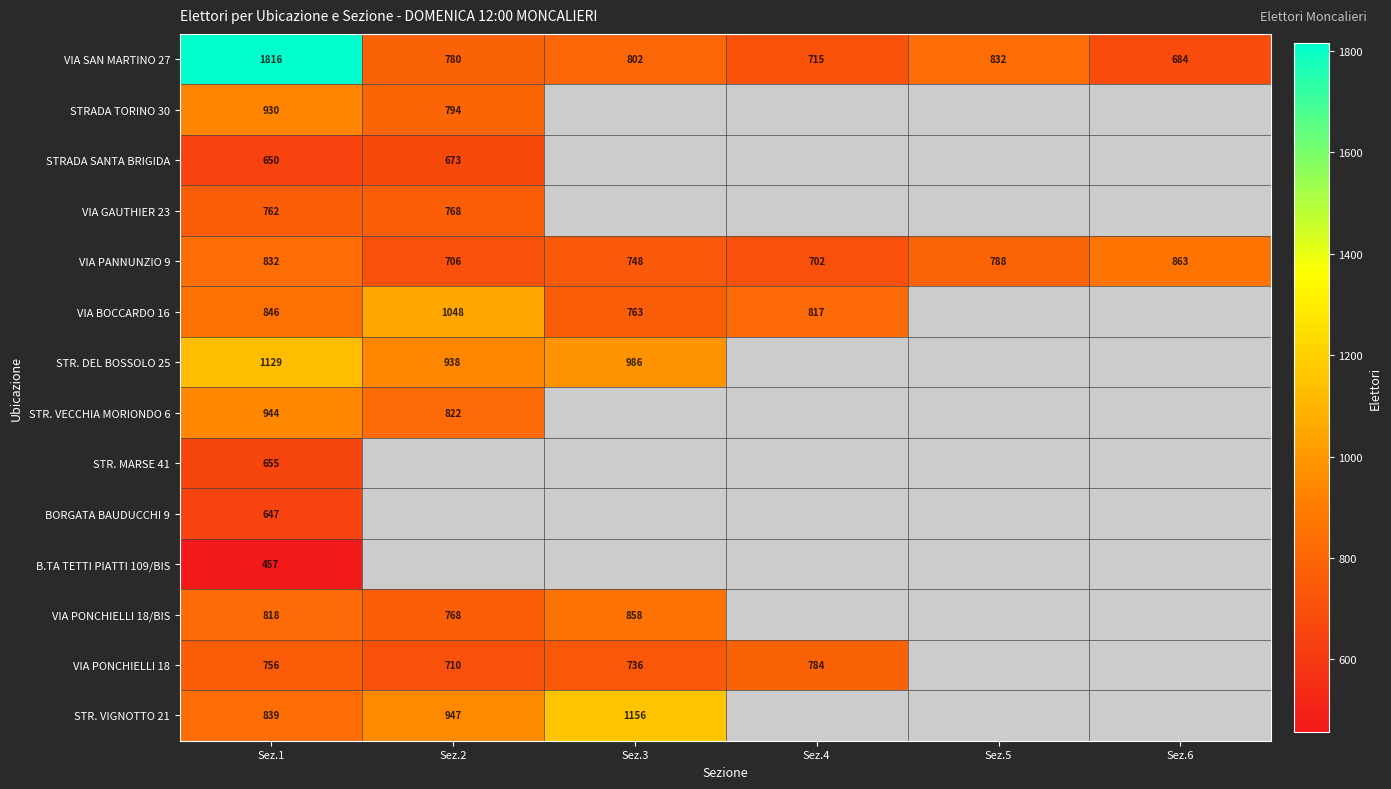

How many data points in VIA PANNUNZIO 9 are less than 788?

3